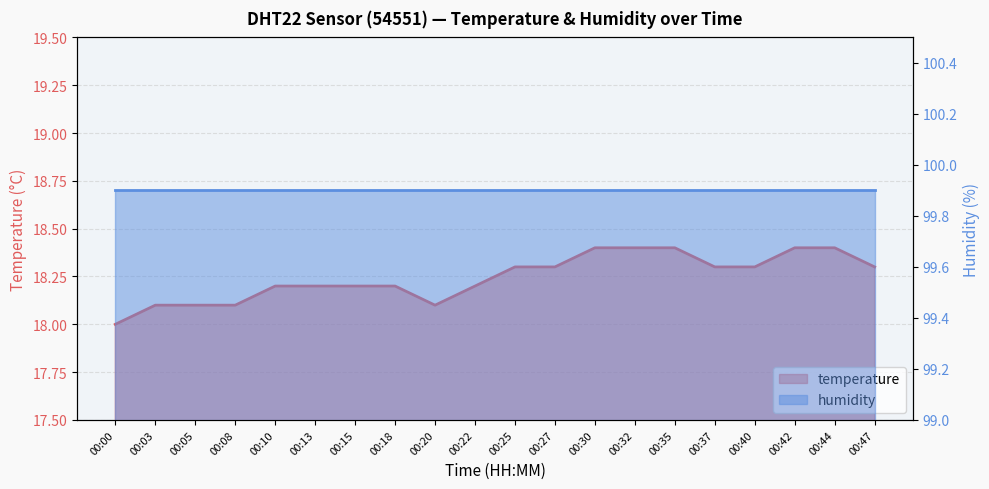

What is the change in value from 00:05 to 00:25?

+0.2